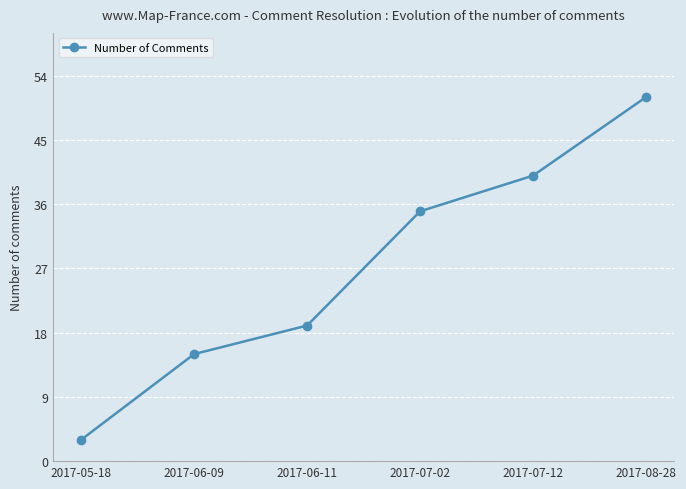

The chart shows a value of 6 at 2017-06-11. True or false?

False